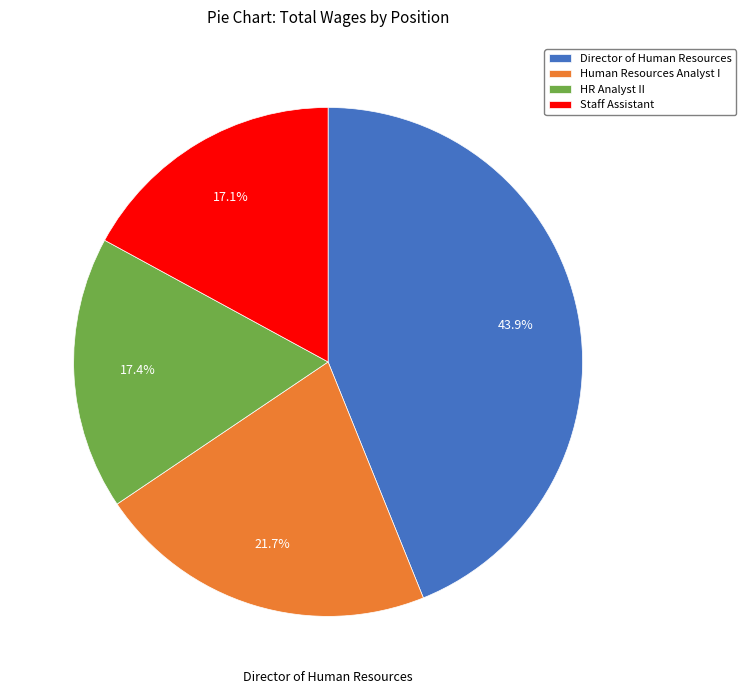

Is it true that Staff Assistant is 17% of the pie?

True